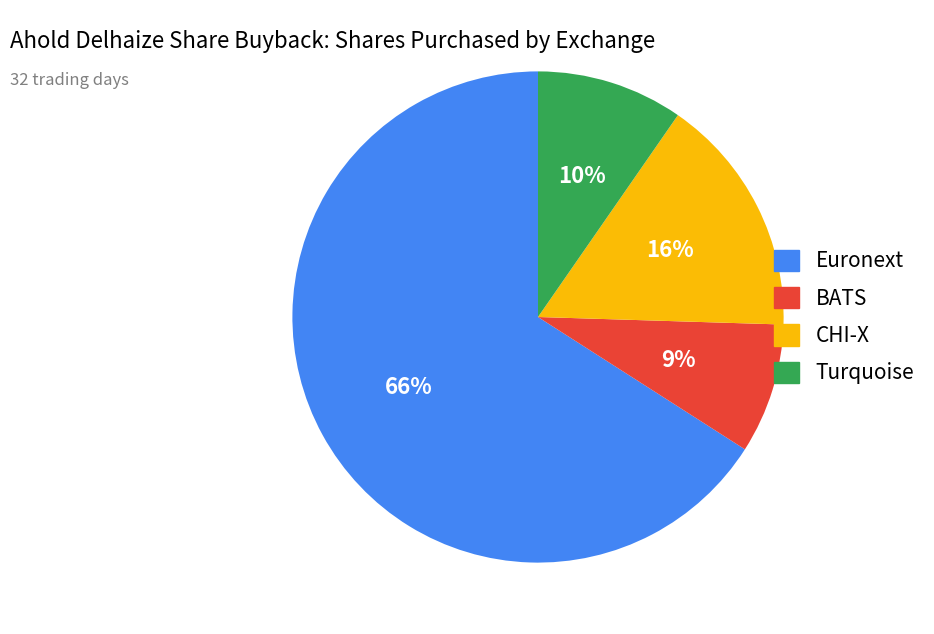

Is it true that Euronext is 56% of the pie?

False